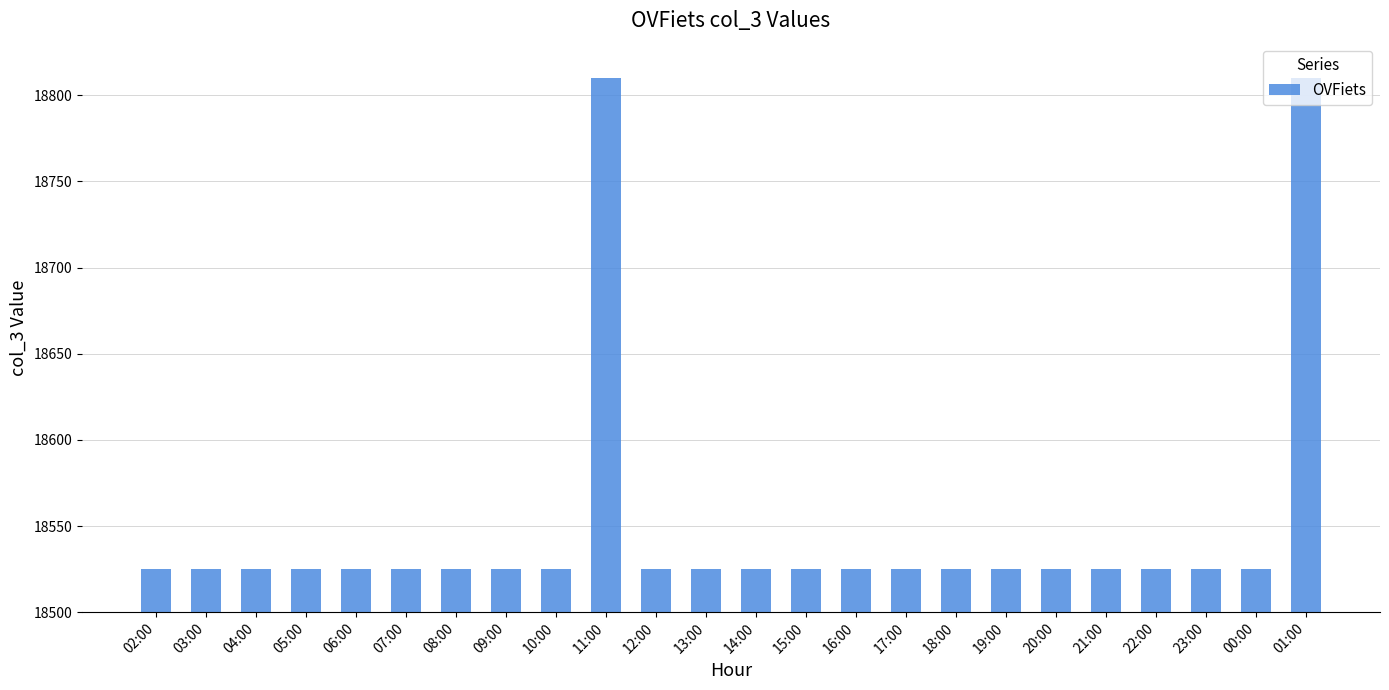

How many series are shown in this chart?

1